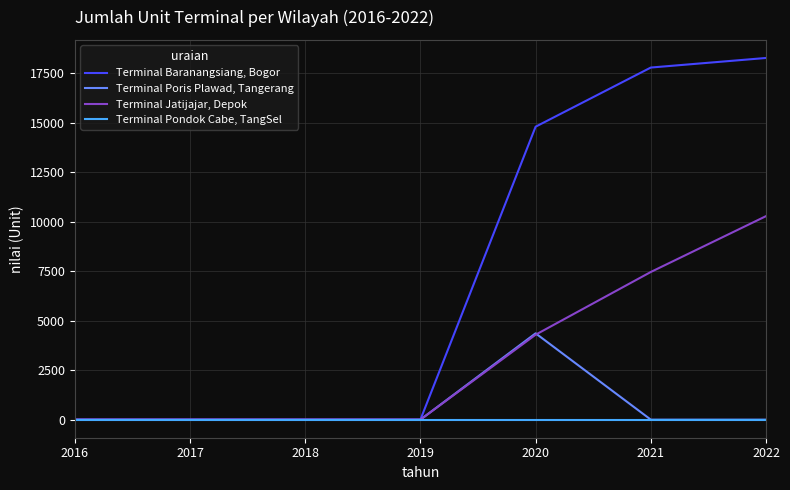

Reading left to right, list all the values displayed in this chart.

Terminal Baranangsiang, Bogor: 2016=0	2017=0	2018=0	2019=0	2020=14800	2021=17788	2022=18272
Terminal Poris Plawad, Tangerang: 2016=0	2017=0	2018=0	2019=0	2020=4360	2021=0	2022=0
Terminal Jatijajar, Depok: 2016=0	2017=0	2018=0	2019=0	2020=4291	2021=7460	2022=10281
Terminal Pondok Cabe, TangSel: 2016=0	2017=0	2018=0	2019=0	2020=0	2021=0	2022=0